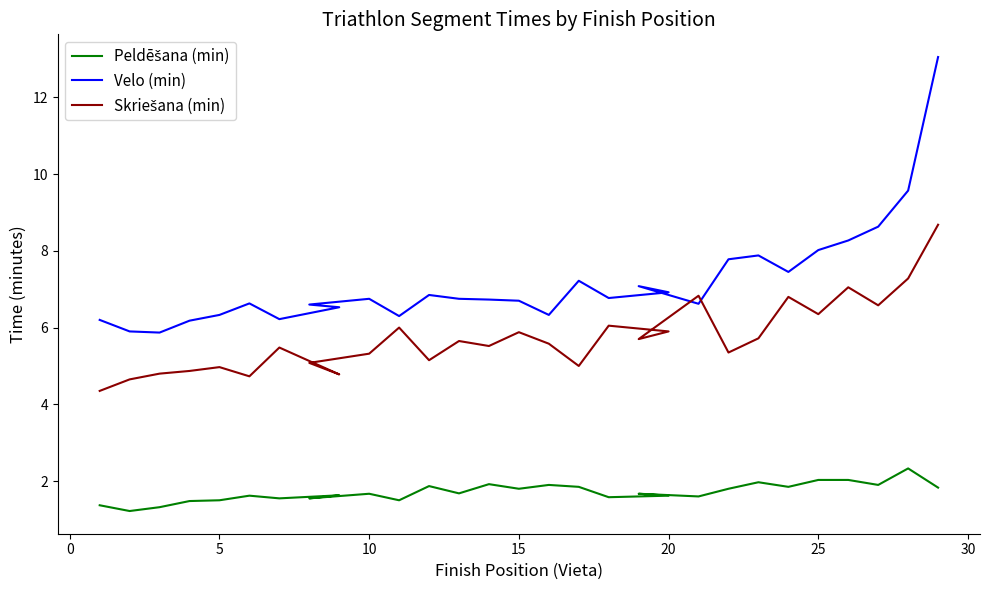

True or false: Velo (min) and Peldēšana (min) cross at least once.

False